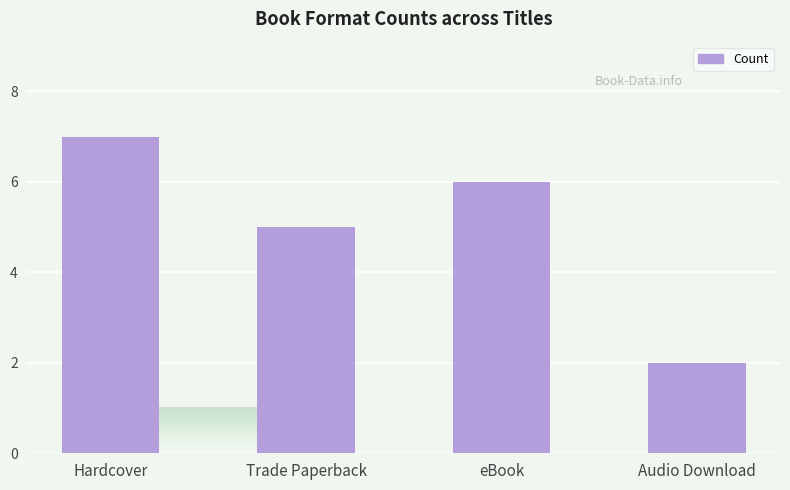

What is the label of the 4th bar from the right?

Hardcover